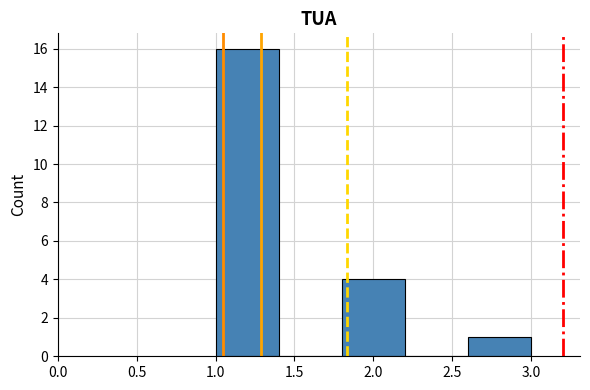

Reading left to right, list every bar in this chart as the range it spans on the x-axis followed by its height. The values are not printed on the chart, so give them approximately, as read against the axis.

1.0 to 1.4: 16
1.4 to 1.8: 0
1.8 to 2.2: 4
2.2 to 2.6: 0
2.6 to 3.0: 1